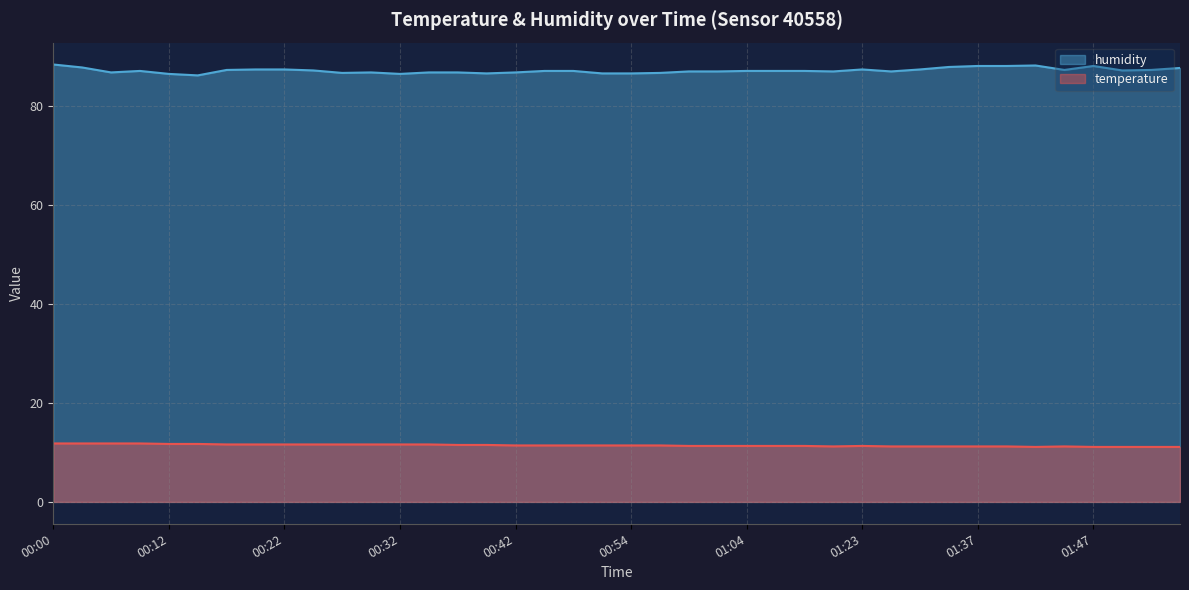

In temperature, how many points are lower than both neighbors (excluding endpoints)?

2